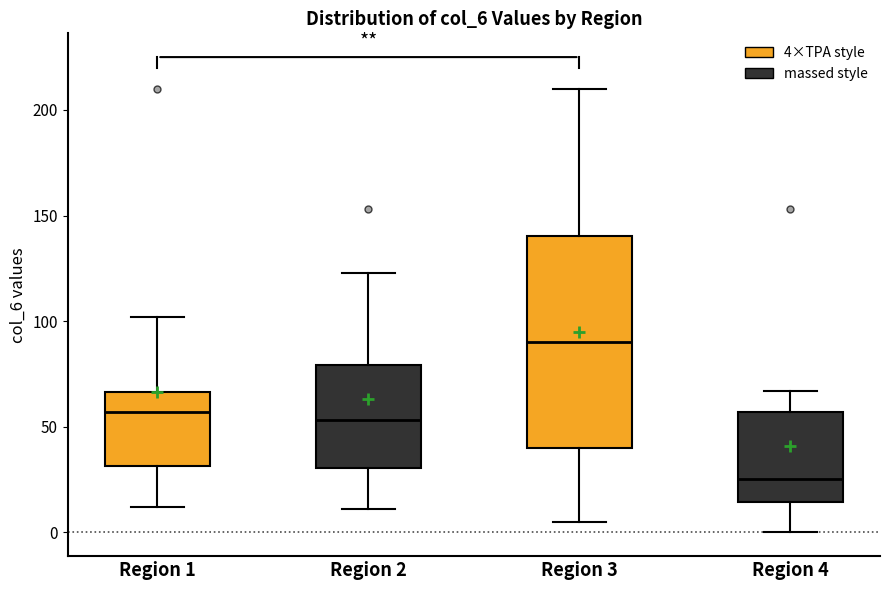

Which box has the highest median line?

Region 3